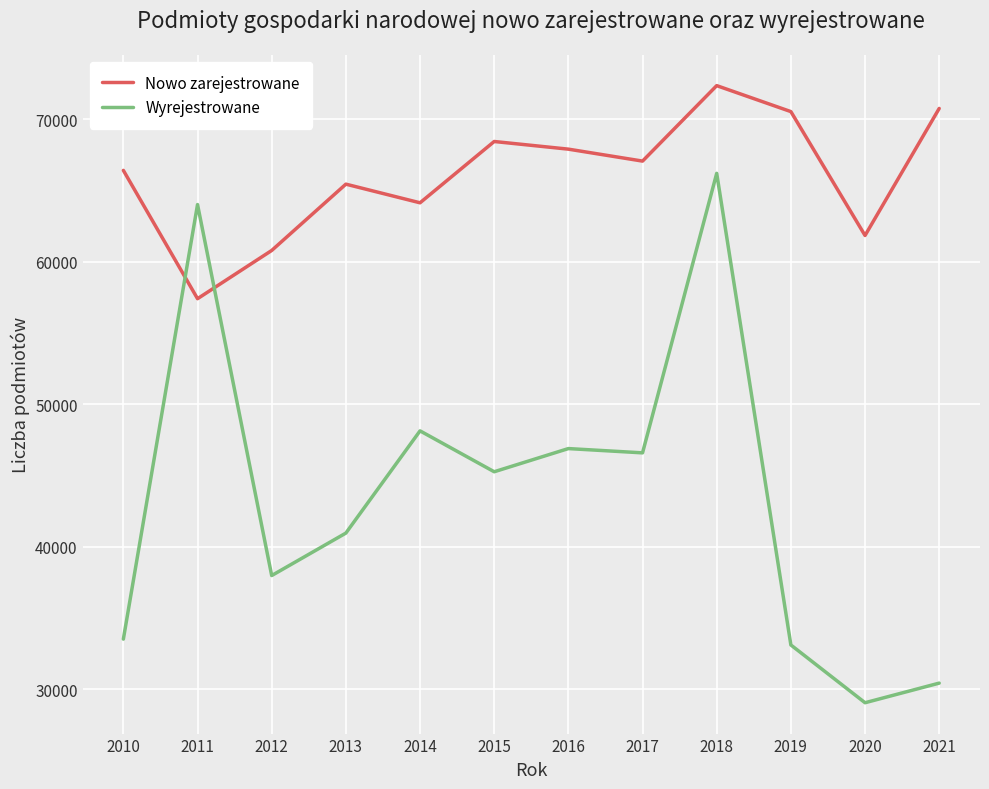

Rank the series at 2010 from highest to lowest value.

Nowo zarejestrowane, Wyrejestrowane